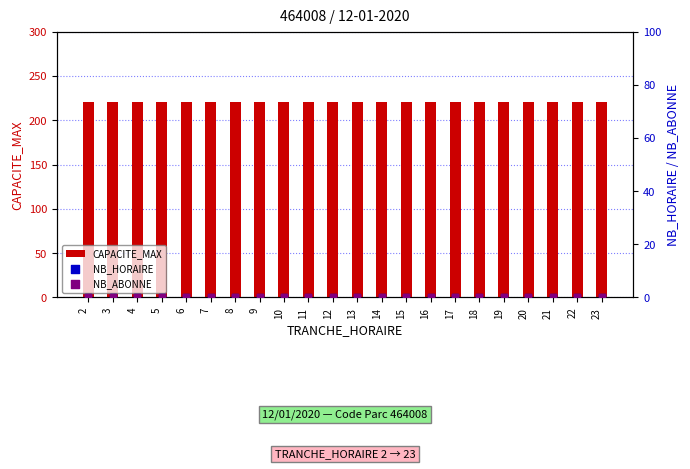

Which series has the largest Y range (max minus min)?

CAPACITE_MAX